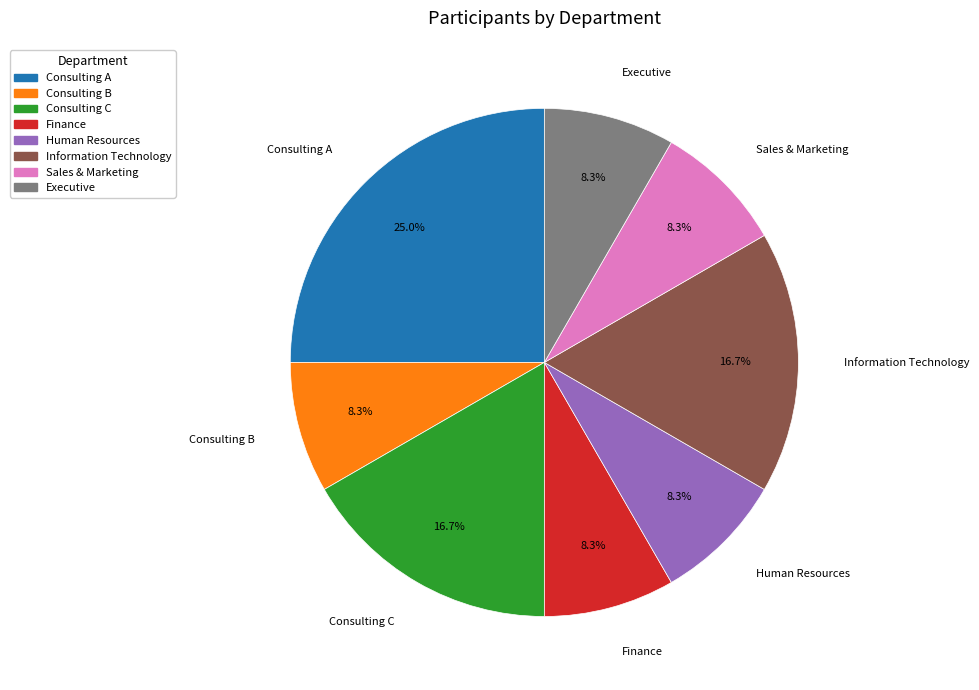

Which has a higher value, Consulting A or Human Resources?

Consulting A